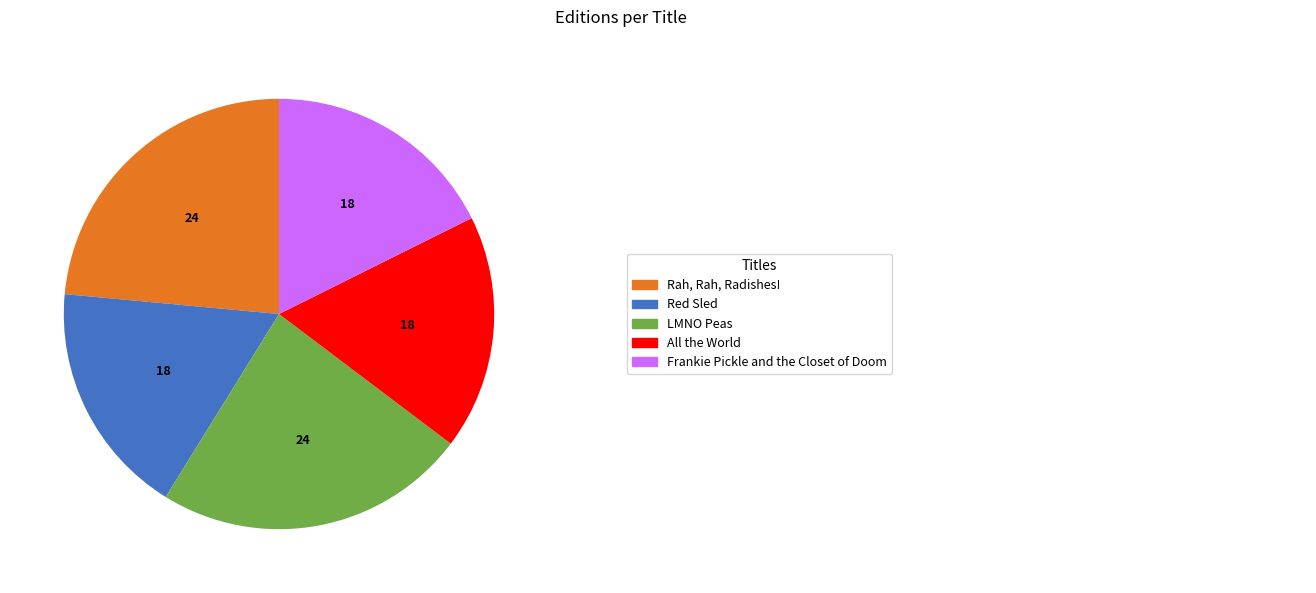

Is there any slice that represents more than half of the pie?

No